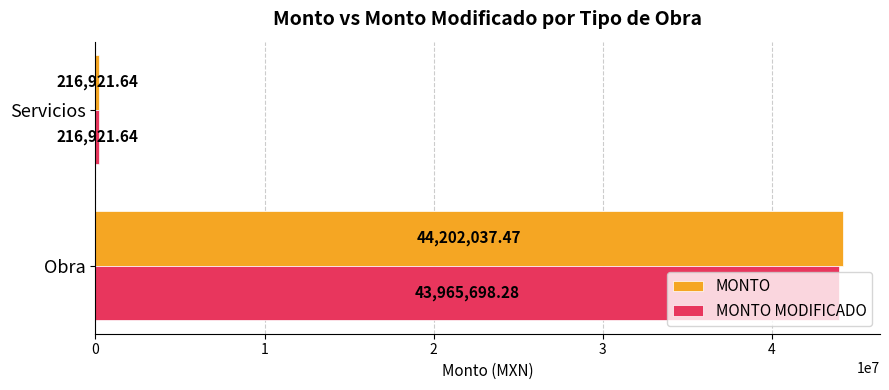

What is the average value of the MONTO MODIFICADO series?

22091310.0